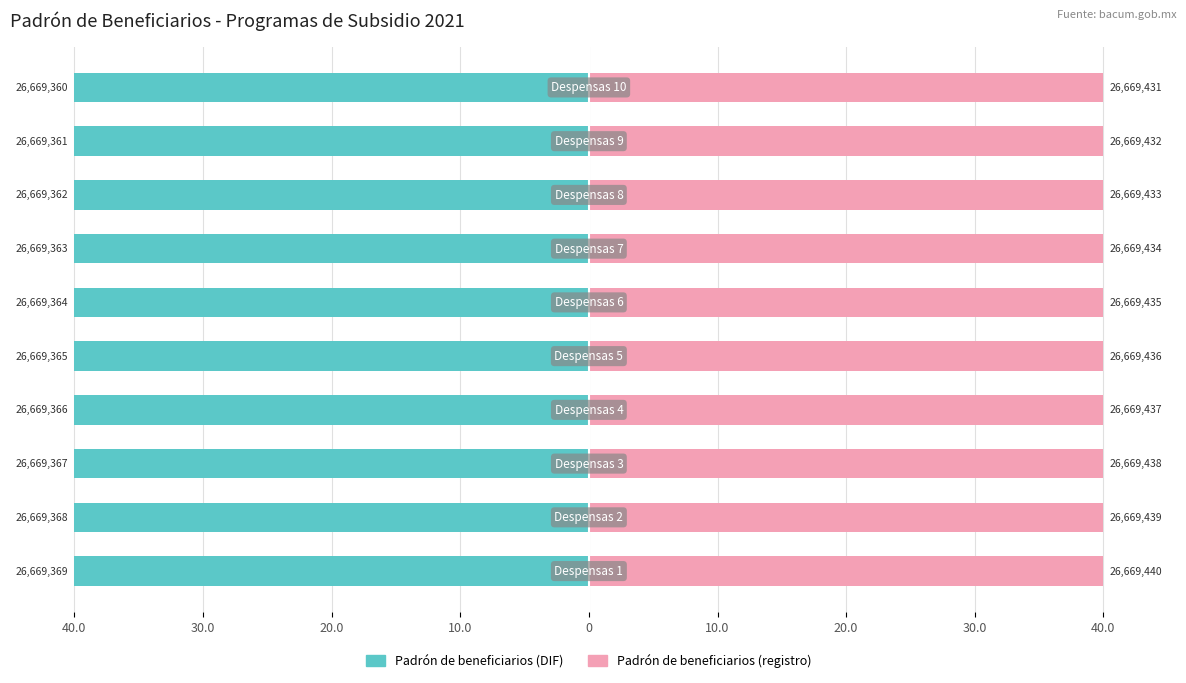

Rank the series by their maximum value, from highest to lowest.

Padrón de beneficiarios (registro), Padrón de beneficiarios (DIF)